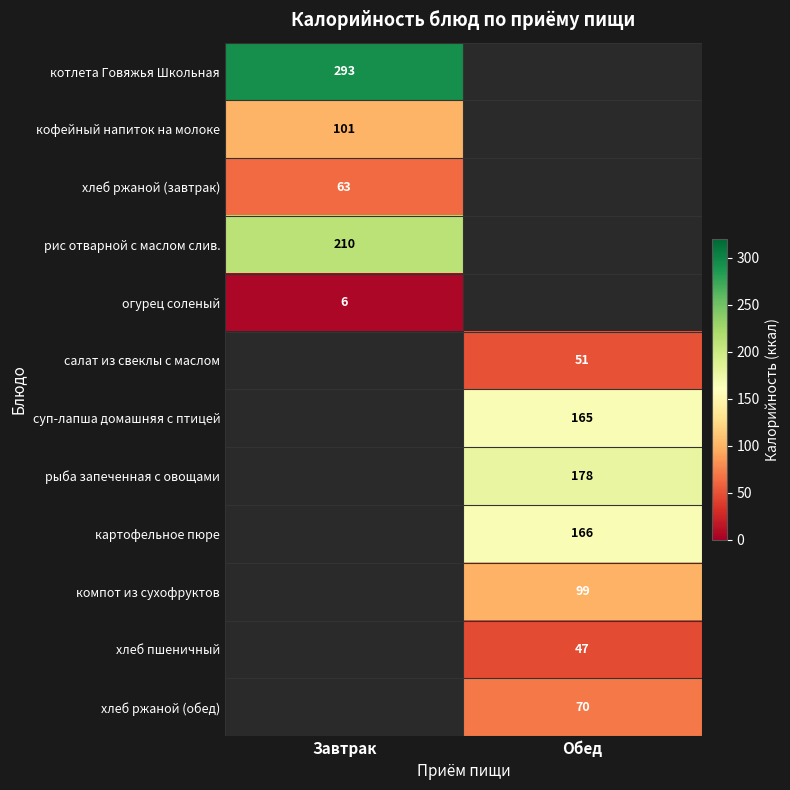

What is the spread (max minus min) of values at Завтрак?

287.0